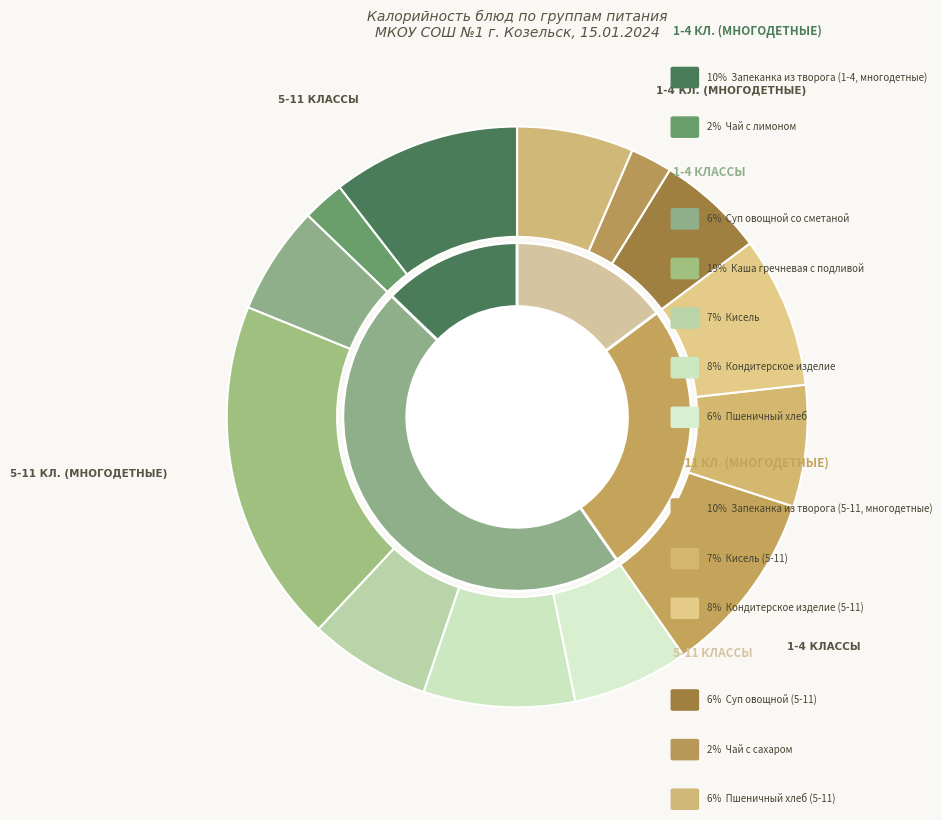

What is the ratio of the value at Кондитерское изделие to the value at Пшеничный хлеб?

1.3